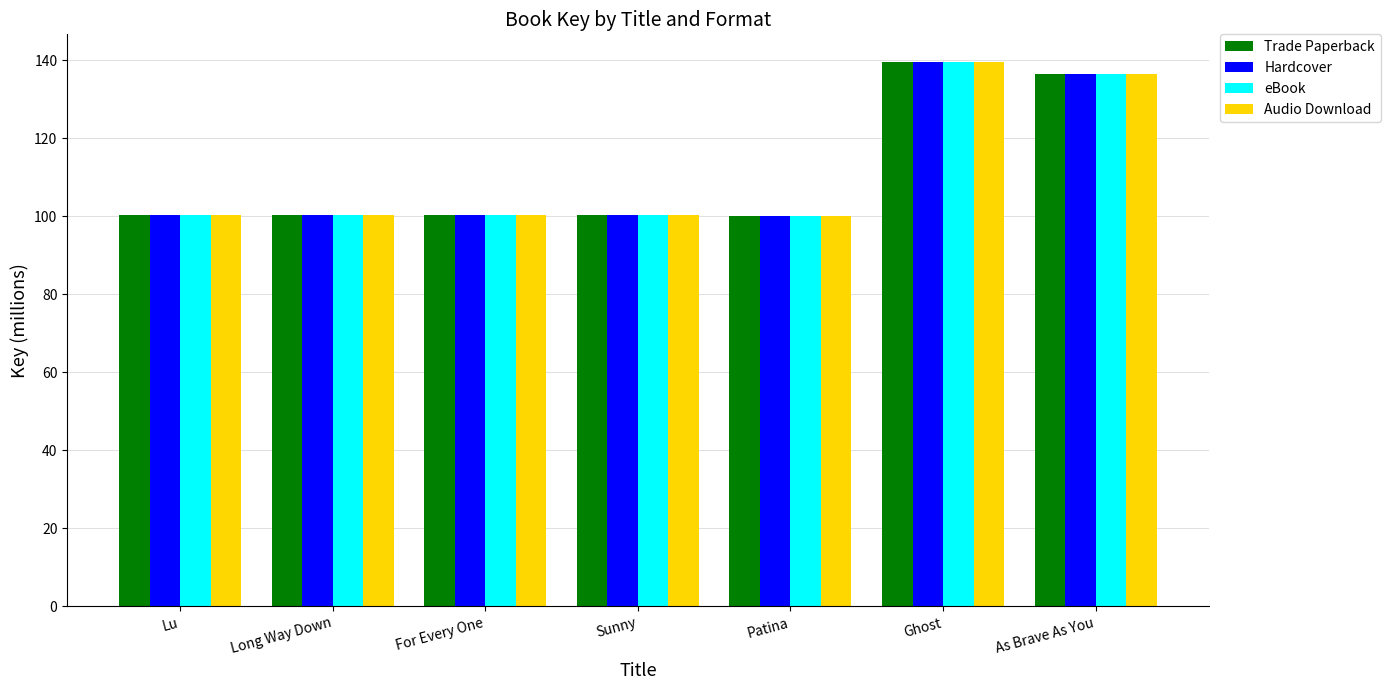

What is the difference between the maximum and minimum values in the eBook series?

39.5